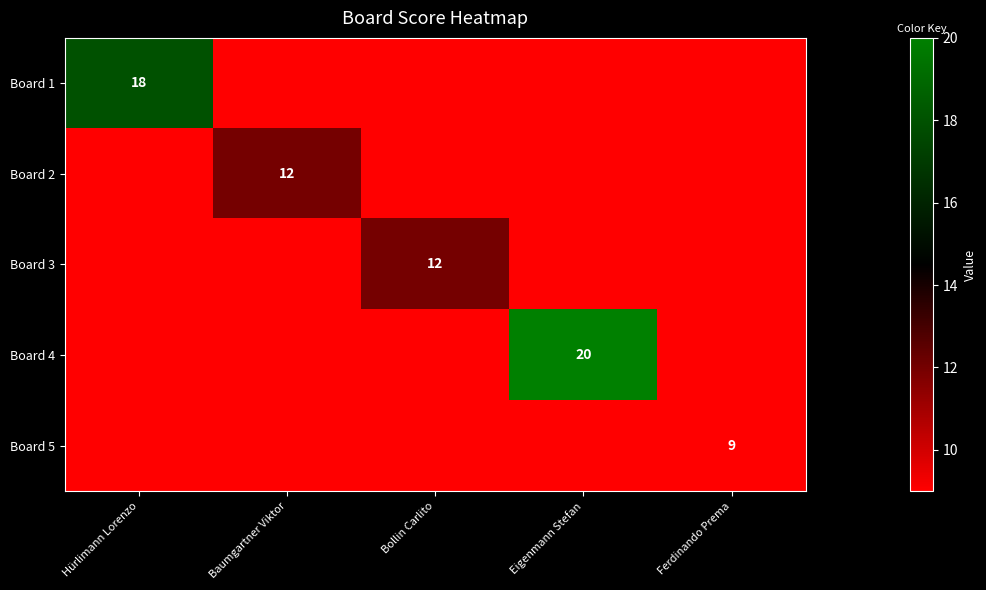

The value of Board 4 at Eigenmann Stefan is 28. True or false?

False